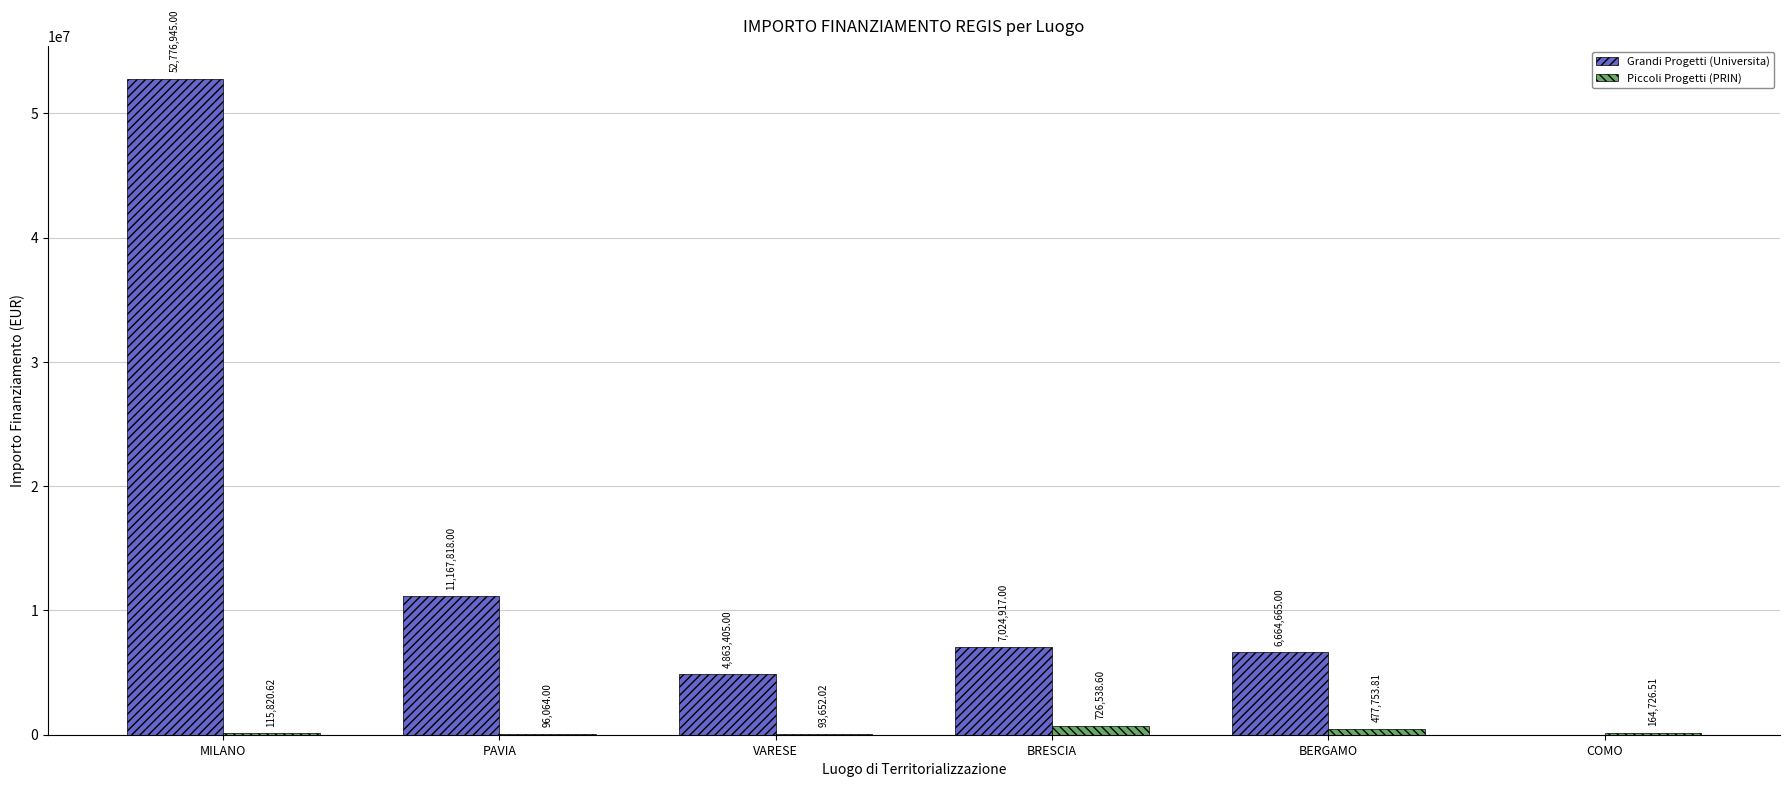

At which category is the sum across all series the highest?

MILANO